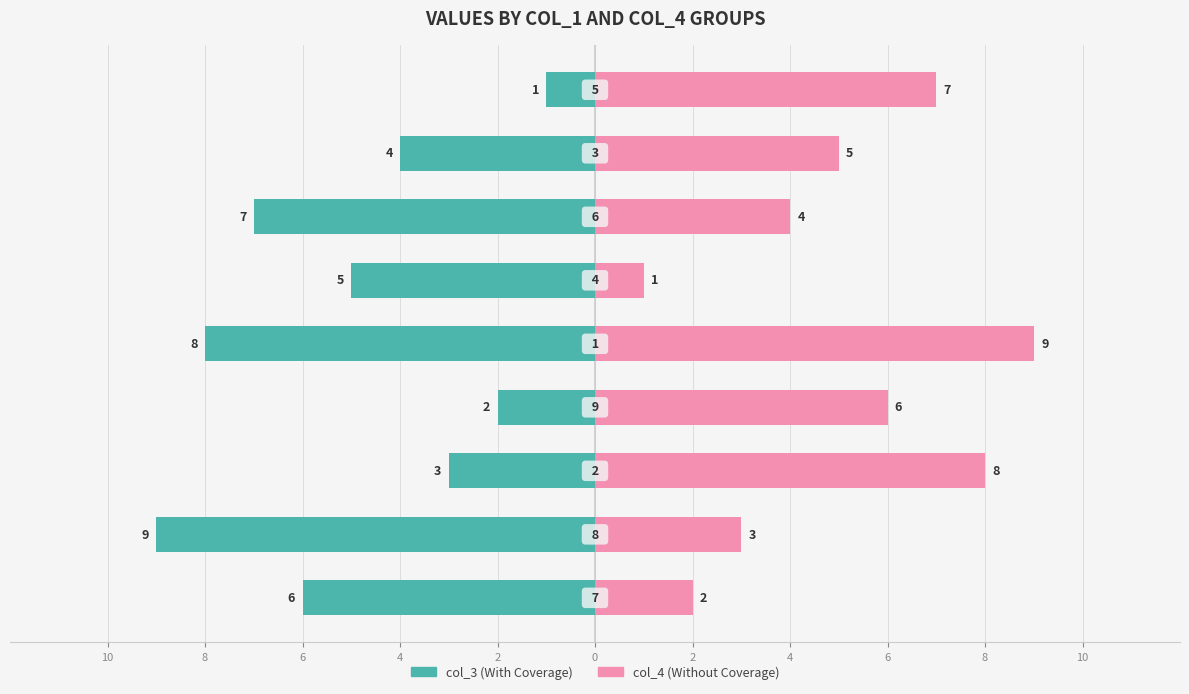

Rank the series by their average value, from lowest to highest.

col_3, col_4